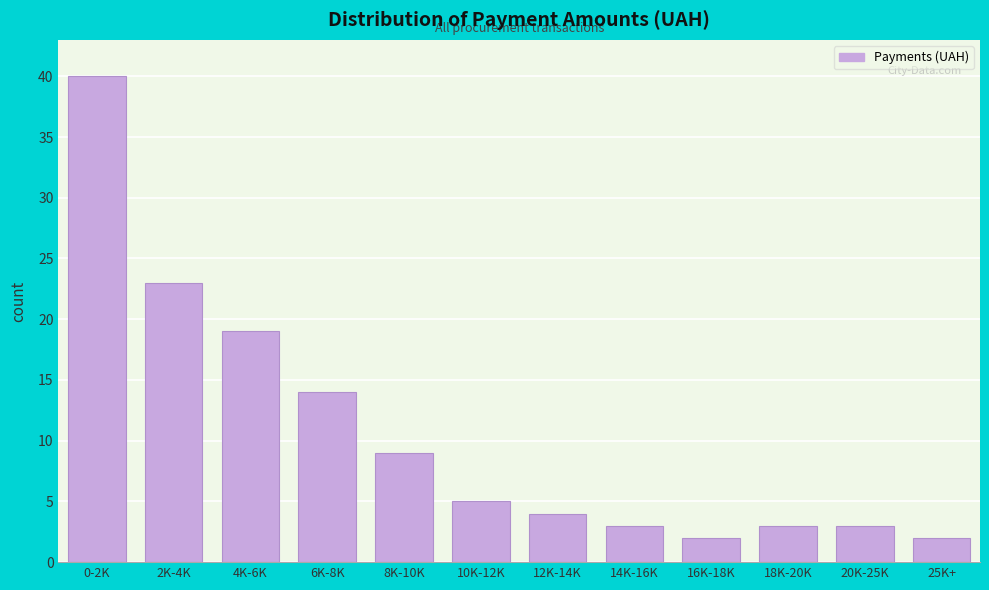

Reading left to right, list all the values displayed in this chart.

40	23	19	14	9	5	4	3	2	3	3	2